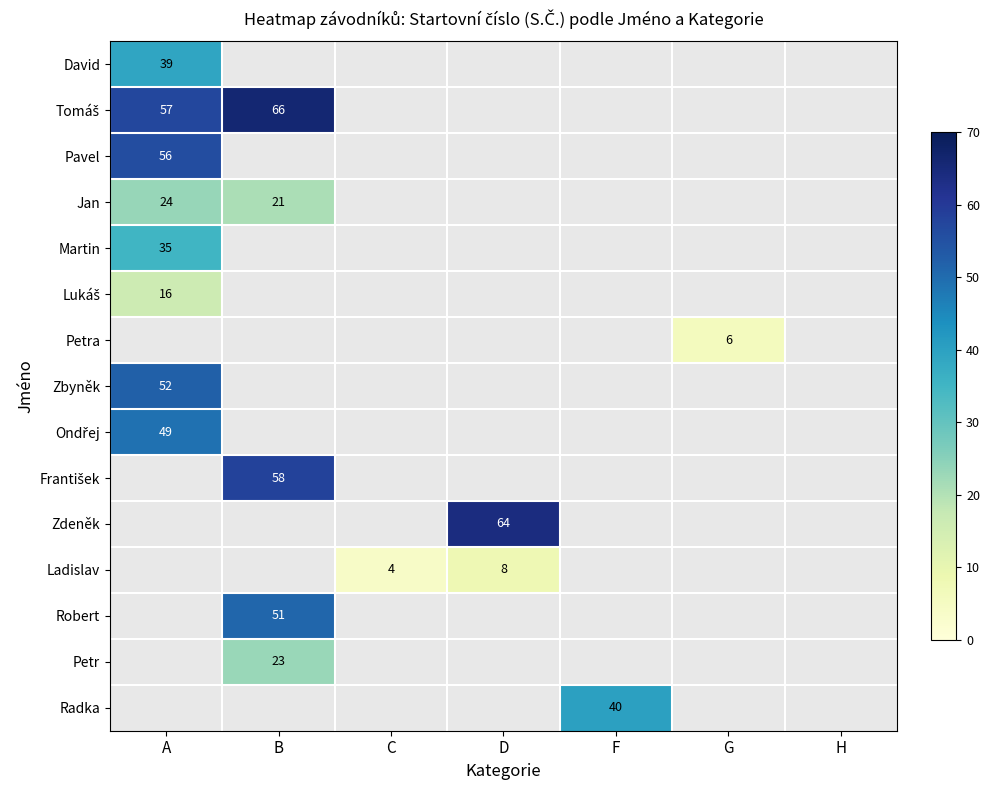

How many distinct data groups are displayed?

15